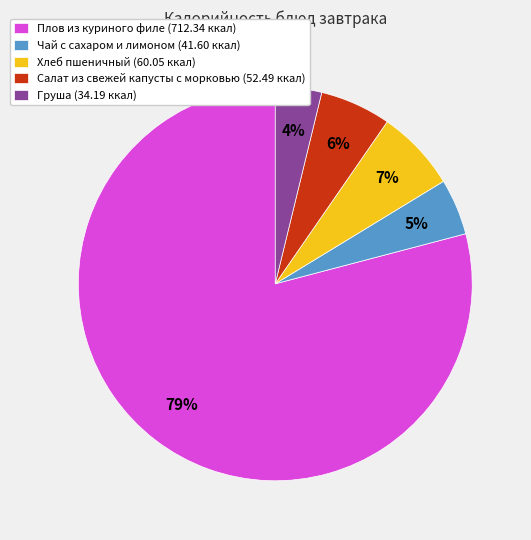

Combined, do Хлеб пшеничный and Плов из куриного филе account for over 50%?

Yes